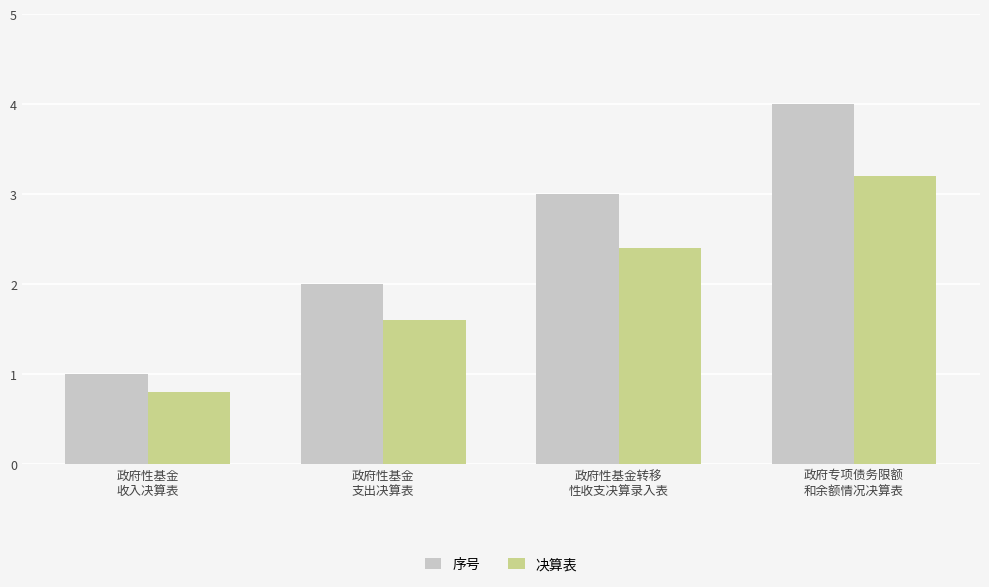

What is the lowest value of the 决算表 series?

0.8